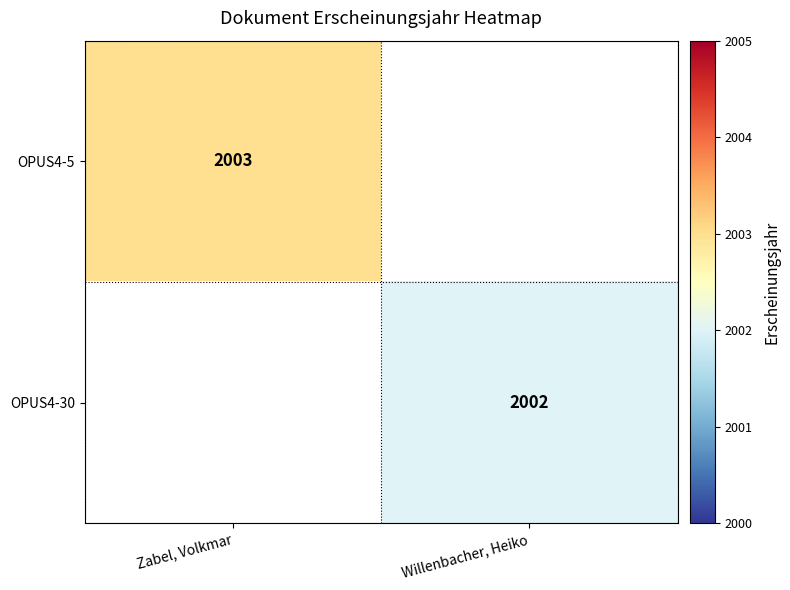

True or false: OPUS4-30 has a value of 2002 at Willenbacher, Heiko.

True